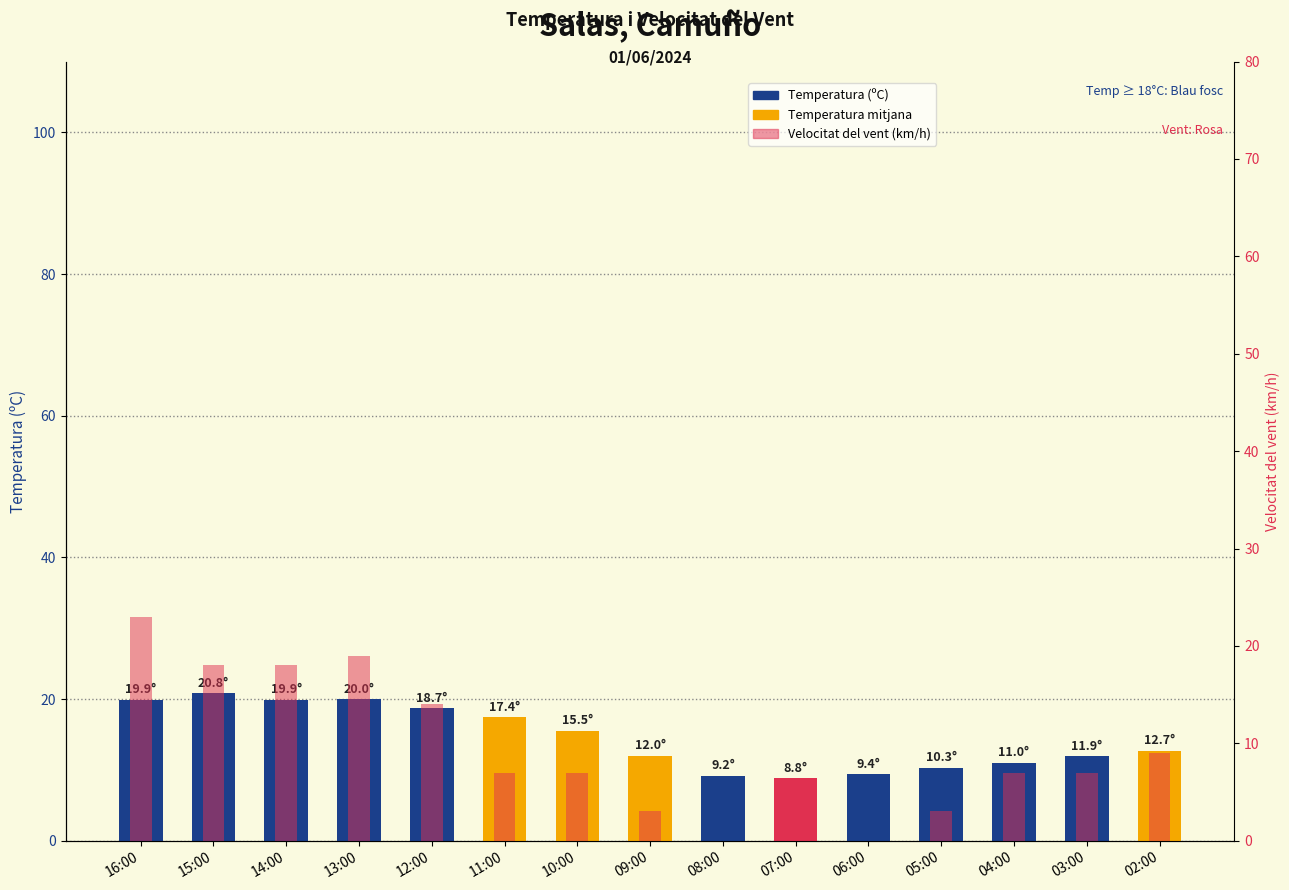

What is the average value of the Temperatura (ºC) series?

14.5